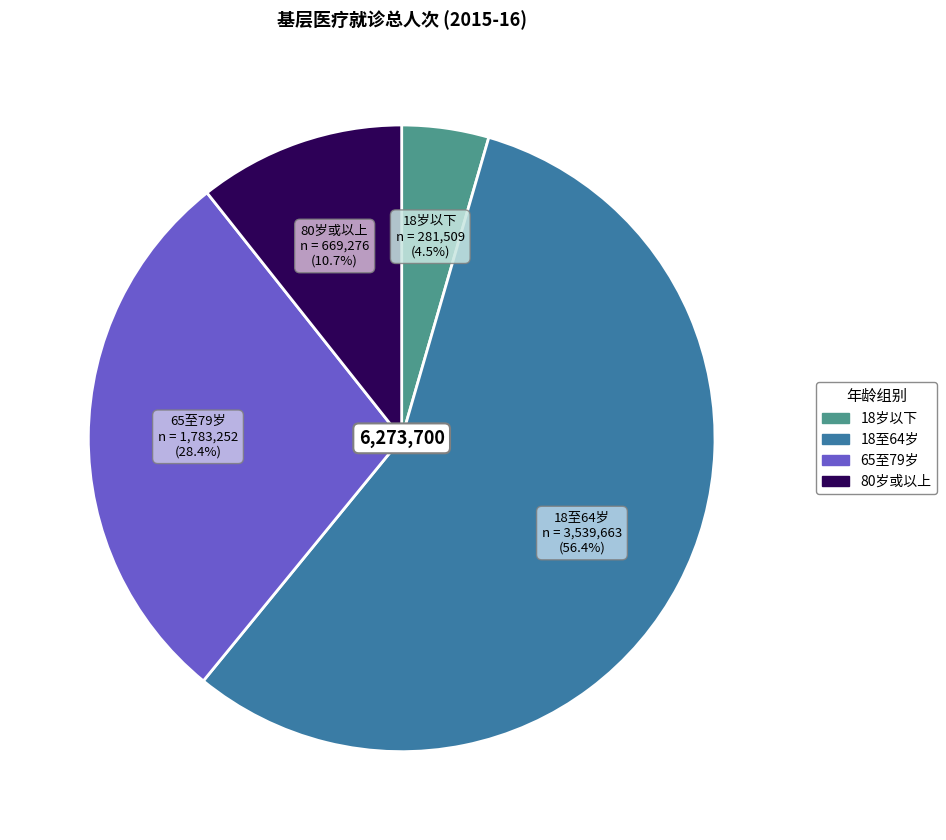

What is the smallest slice in the pie chart?

18岁以下